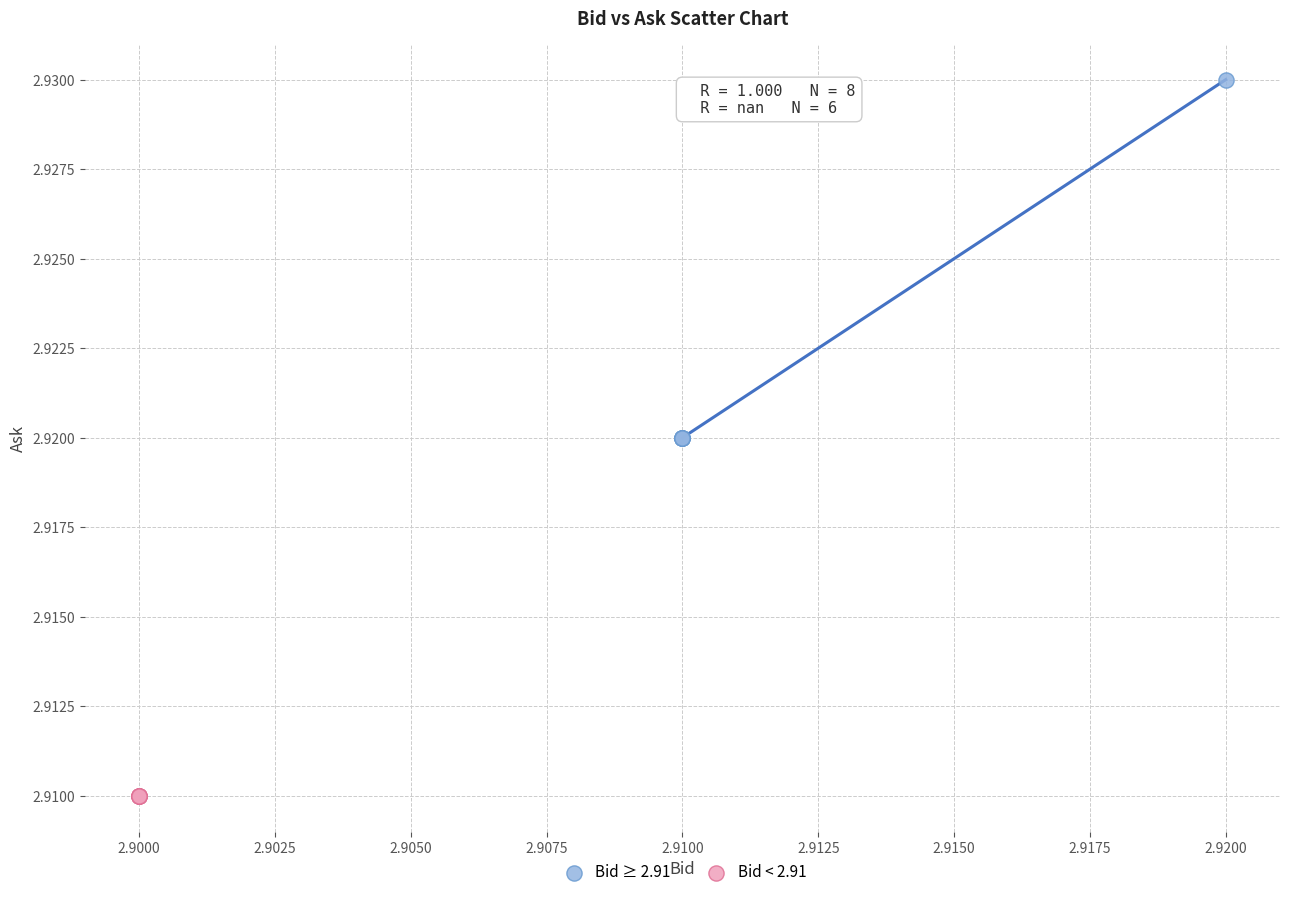

Which series contains the lowest Y value?

Bid < 2.91